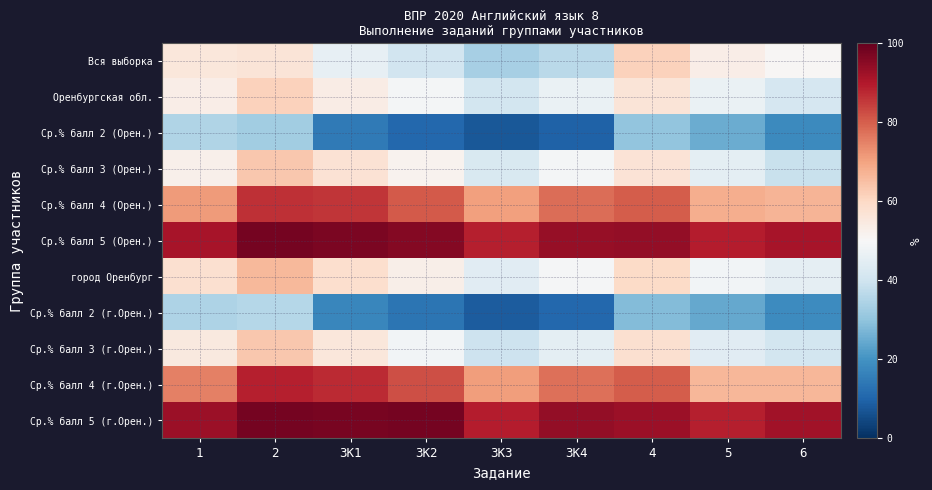

Between 3K3 and 3K1, which is larger?

3K1